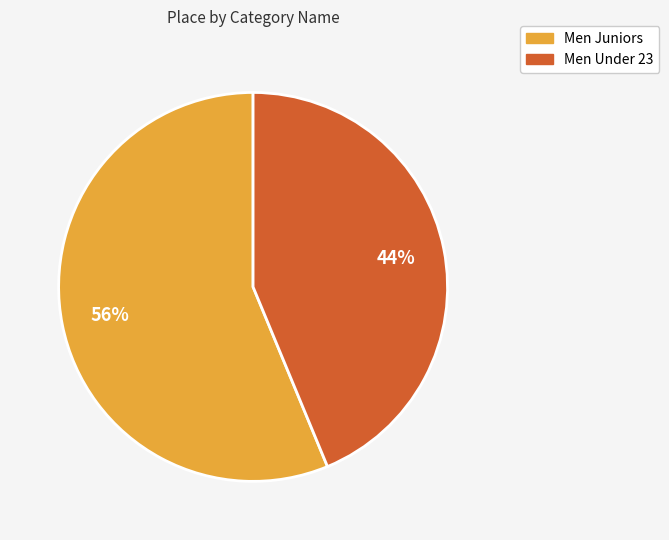

To the nearest percent, what percentage of the pie is Men Under 23?

44%